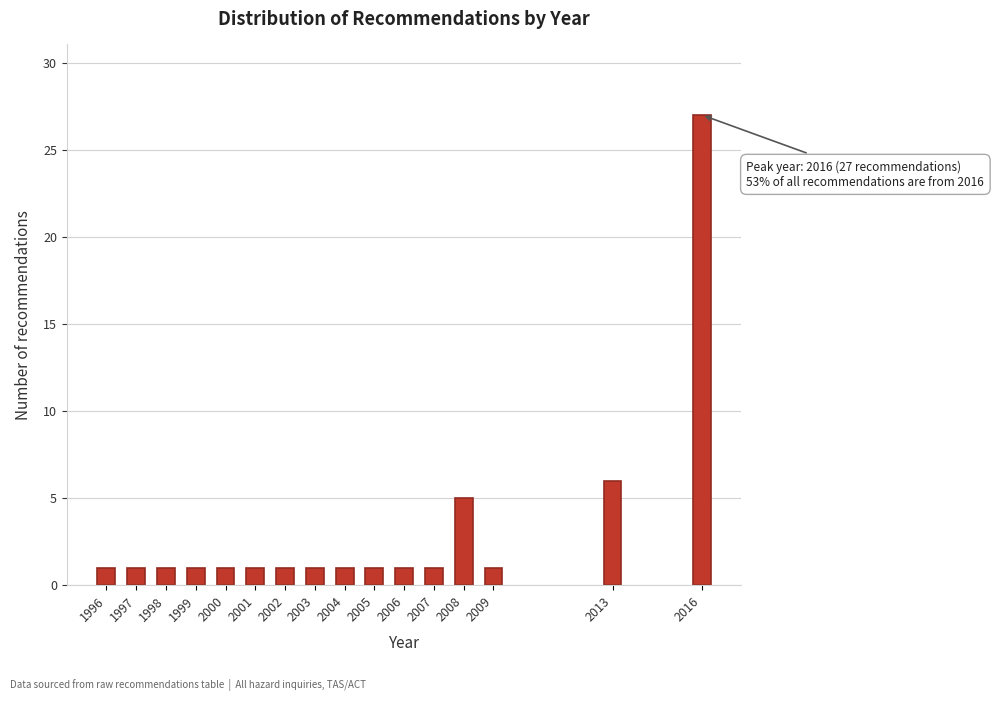

Reading left to right, extract all data points from this chart.

1996=1	1997=1	1998=1	1999=1	2000=1	2001=1	2002=1	2003=1	2004=1	2005=1	2006=1	2007=1	2008=5	2009=1	2013=6	2016=27